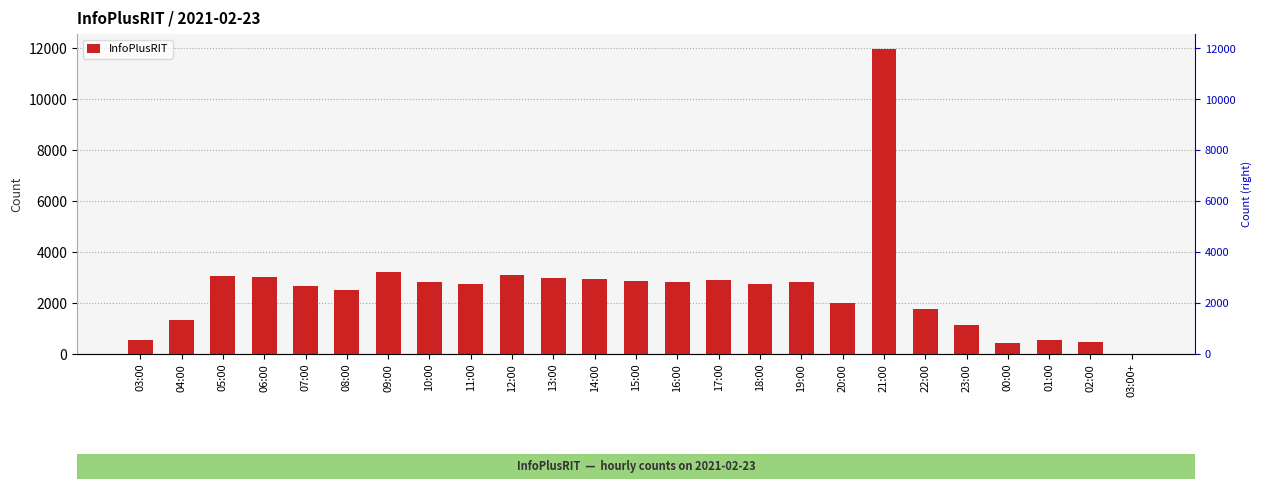

What is the smallest value displayed?

1